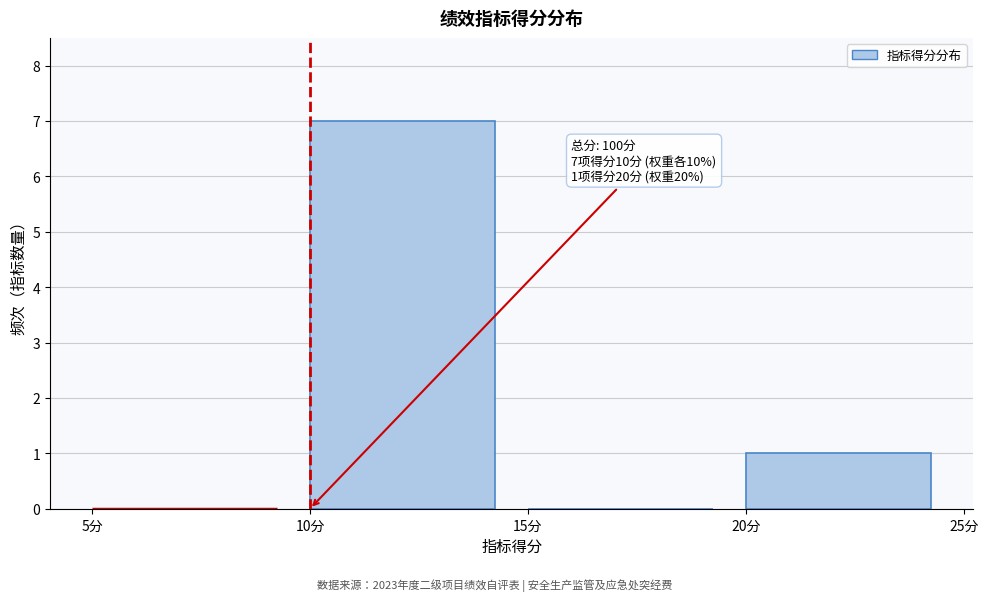

Which range on the x-axis has the tallest bar?

10 to 15